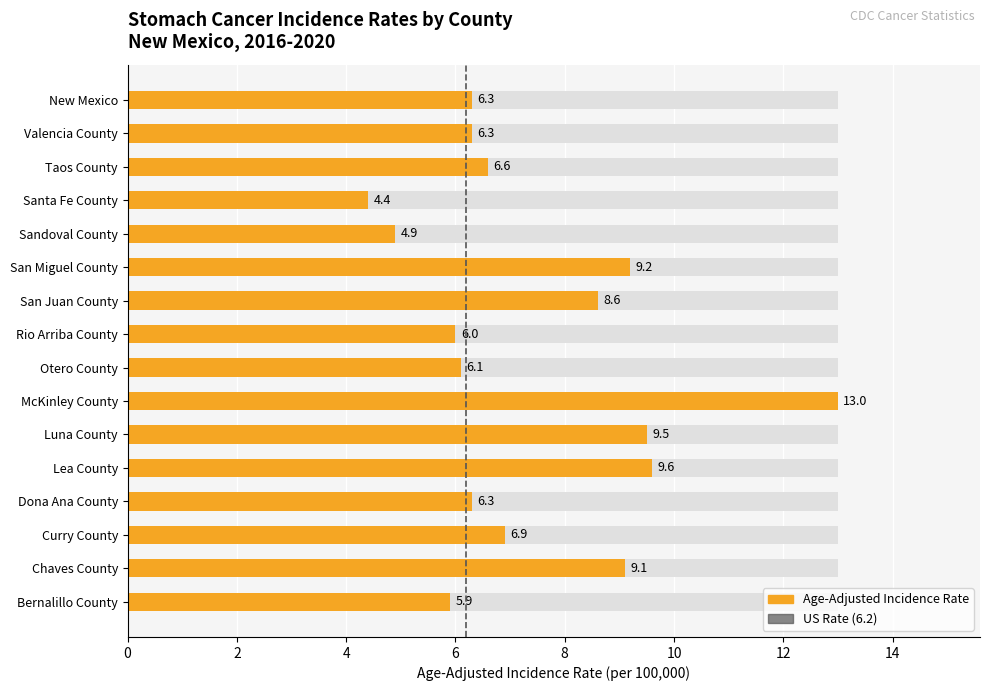

Is it true that the value at 0 is -1?

False